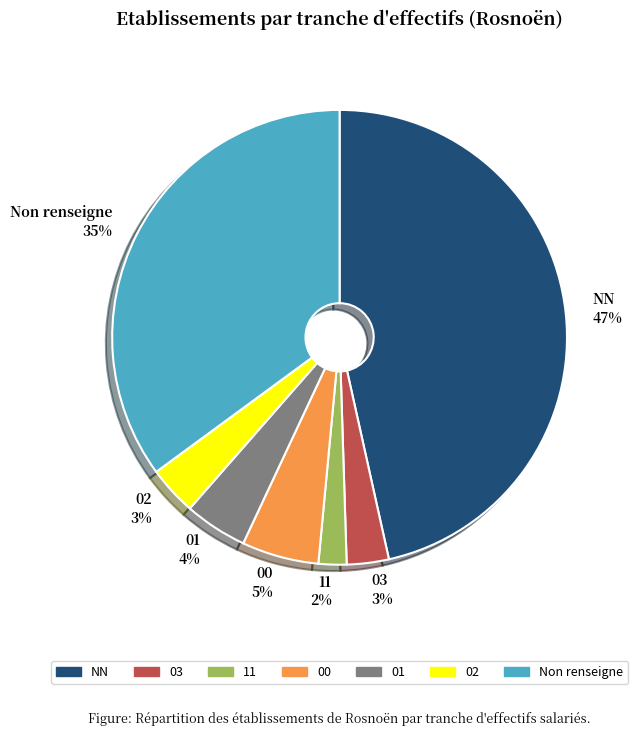

Count the number of slices in the pie.

7